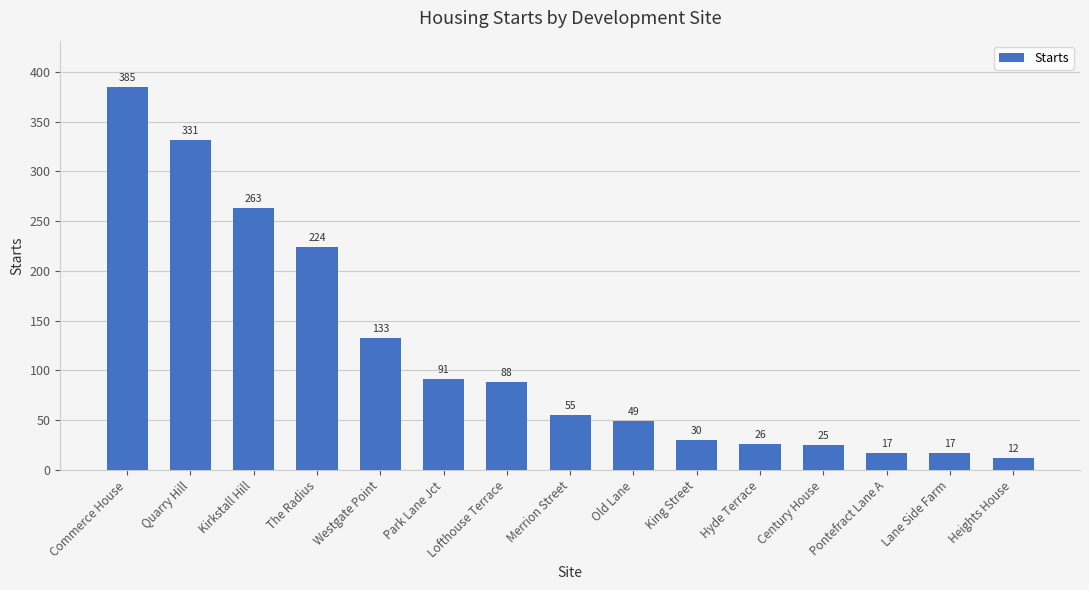

At which label does the data first exceed 55?

Commerce House